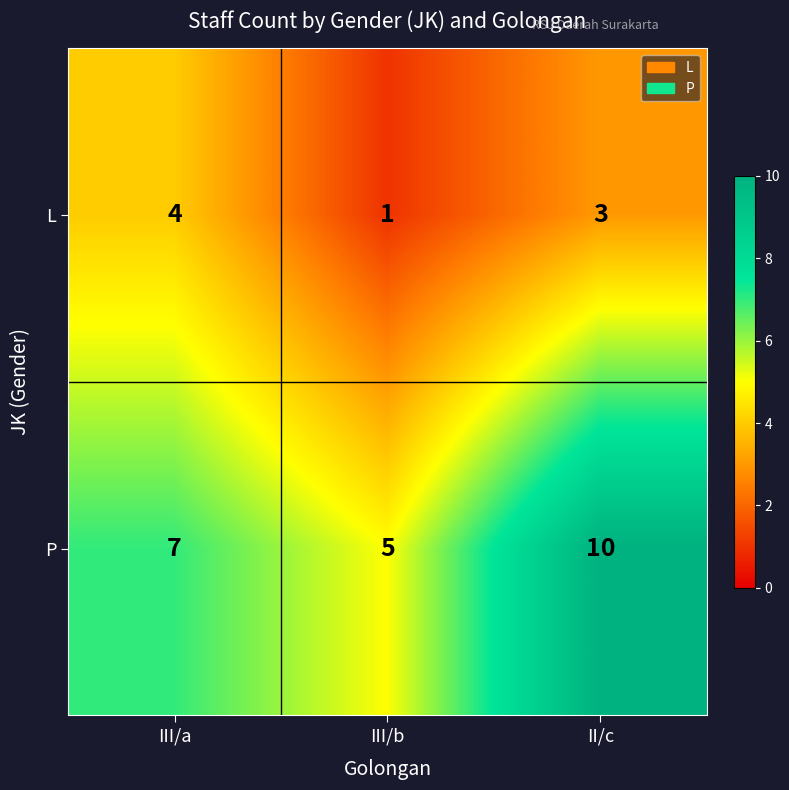

What is the total value across all series at III/b?

6